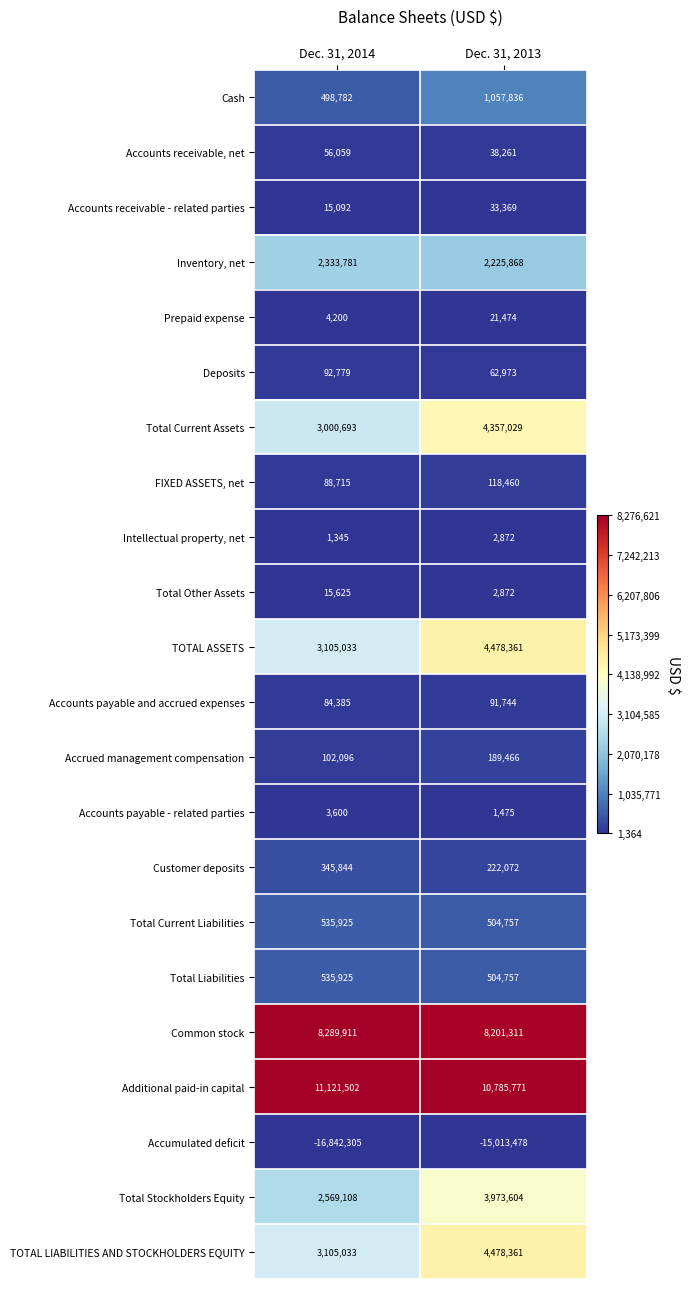

What is the sum of all Customer deposits values?

567916